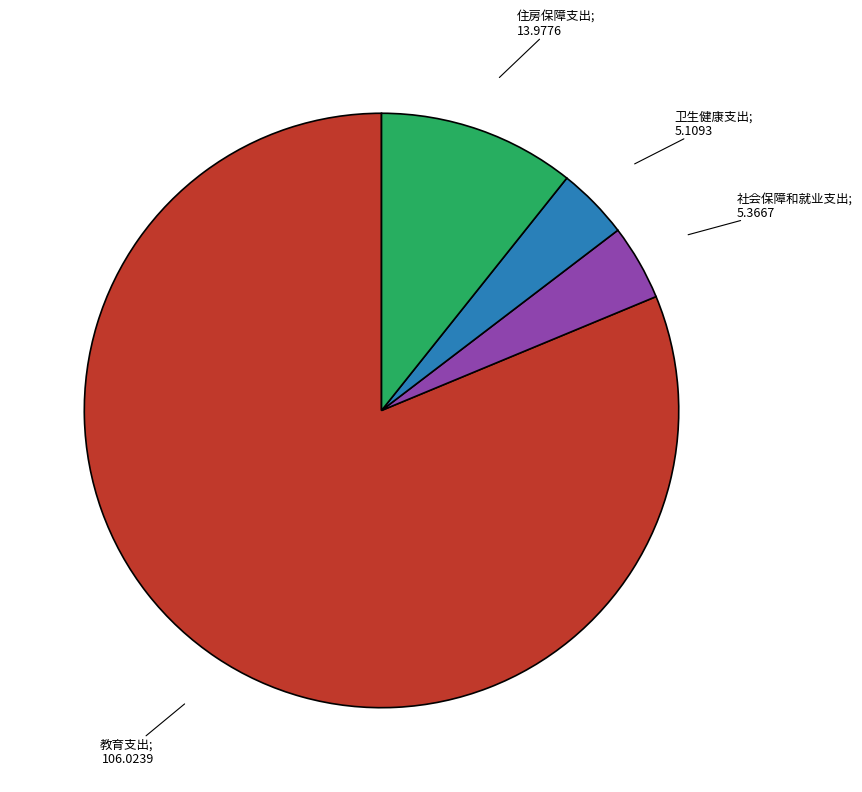

Is there any slice that represents more than half of the pie?

Yes